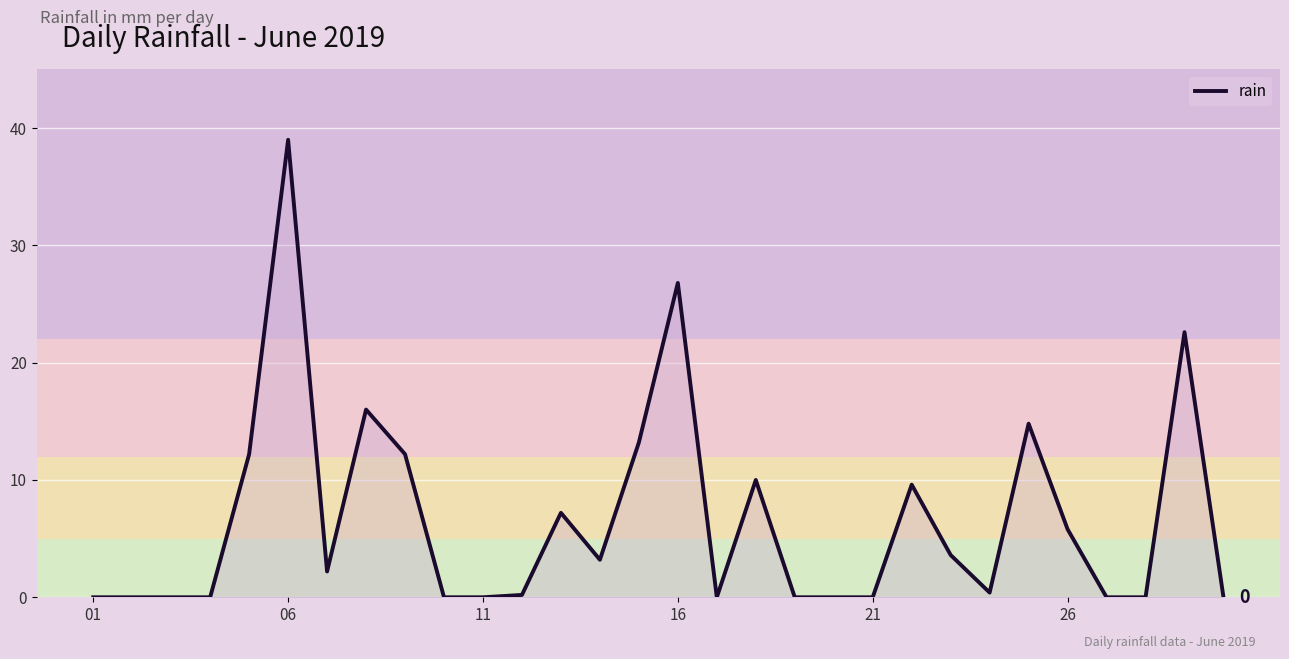

What is the greatest value displayed?

39.0